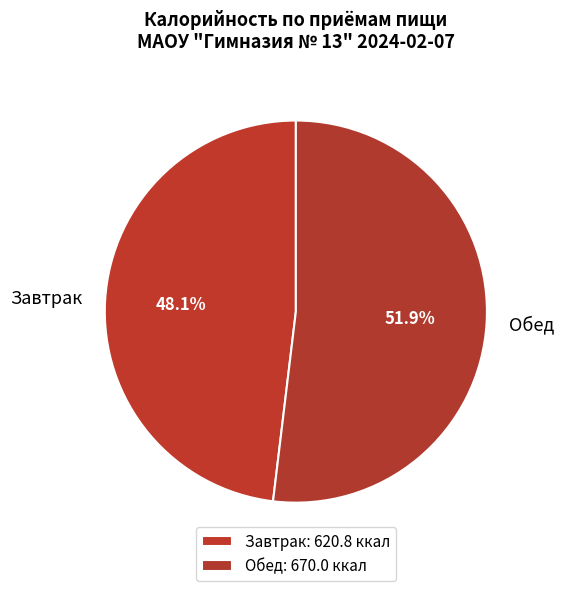

Approximately how many times larger is the value at Обед compared to Завтрак?

1.1